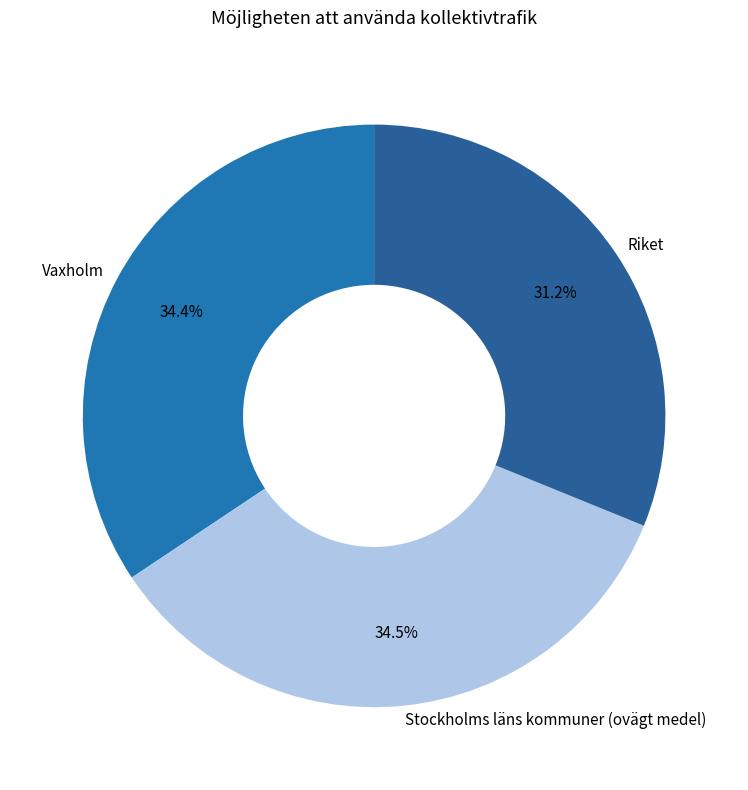

What is the smallest slice in the pie chart?

Riket